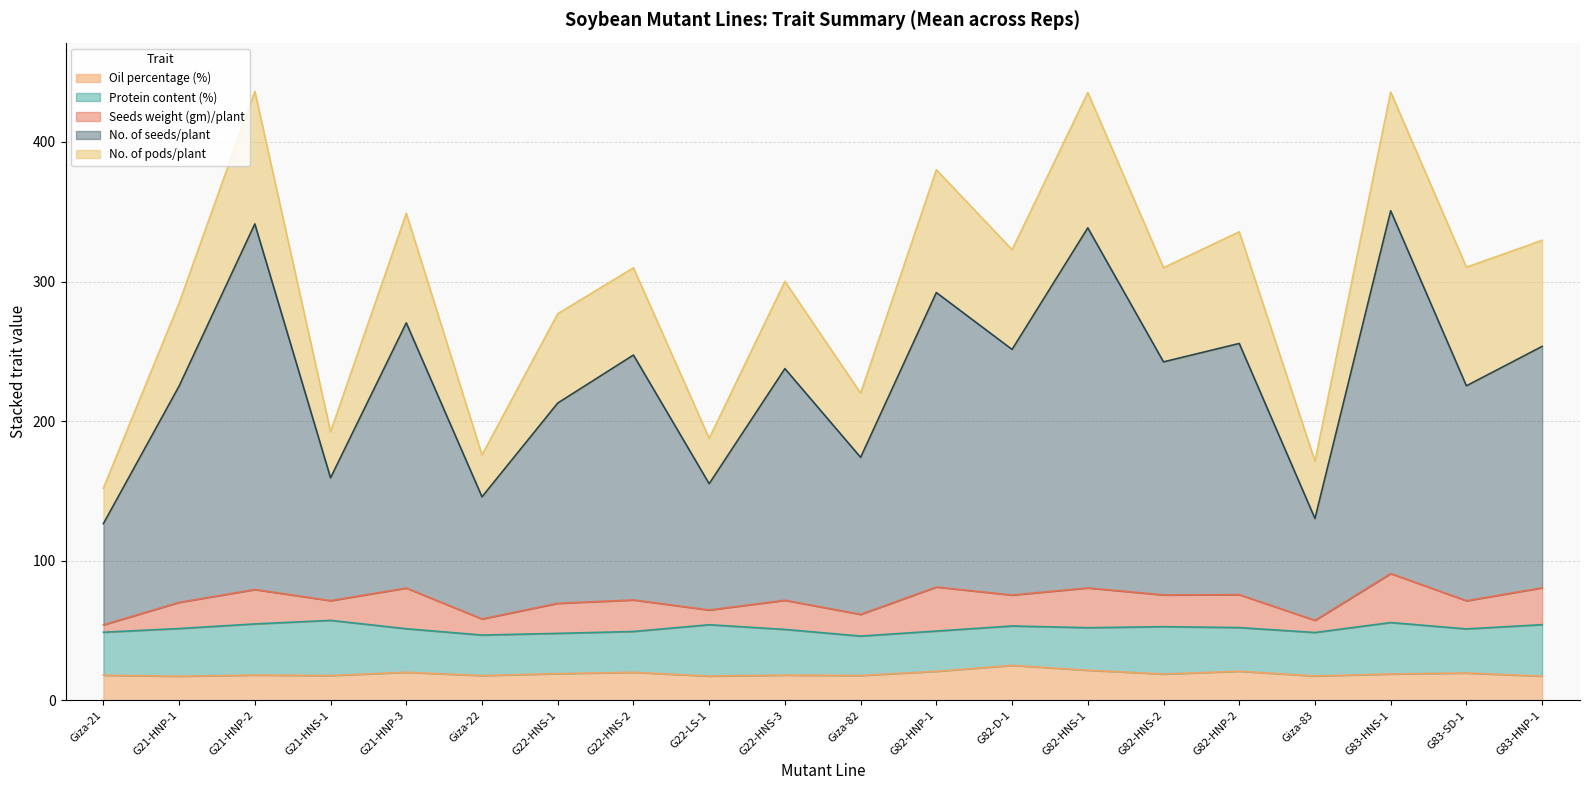

What is the minimum value for Seeds weight (gm)/plant?

5.3